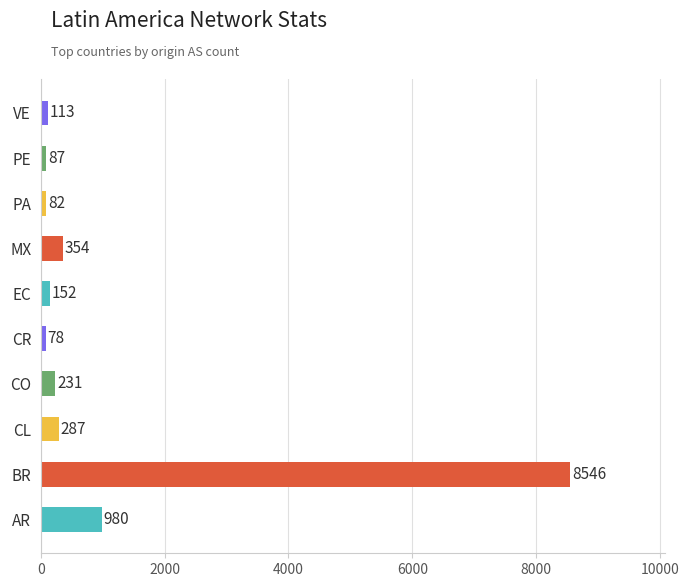

What is the ratio of the value at PA to the value at VE?

0.7